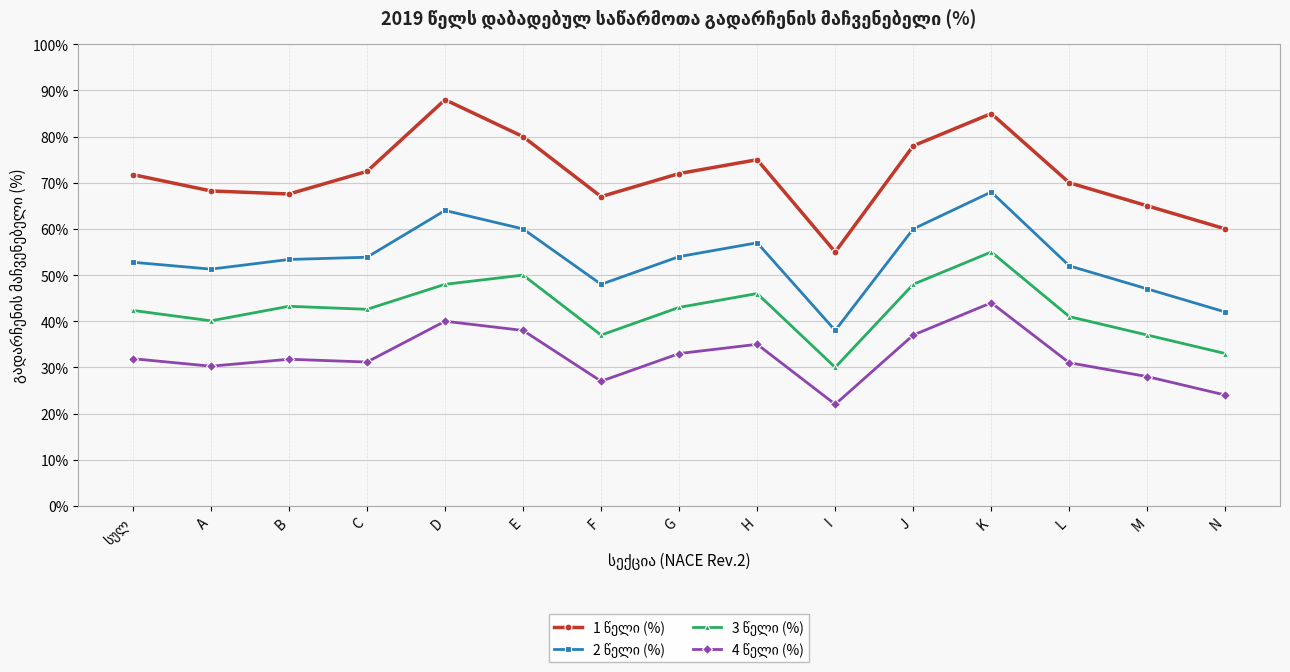

At which category is the sum across all series the highest?

K